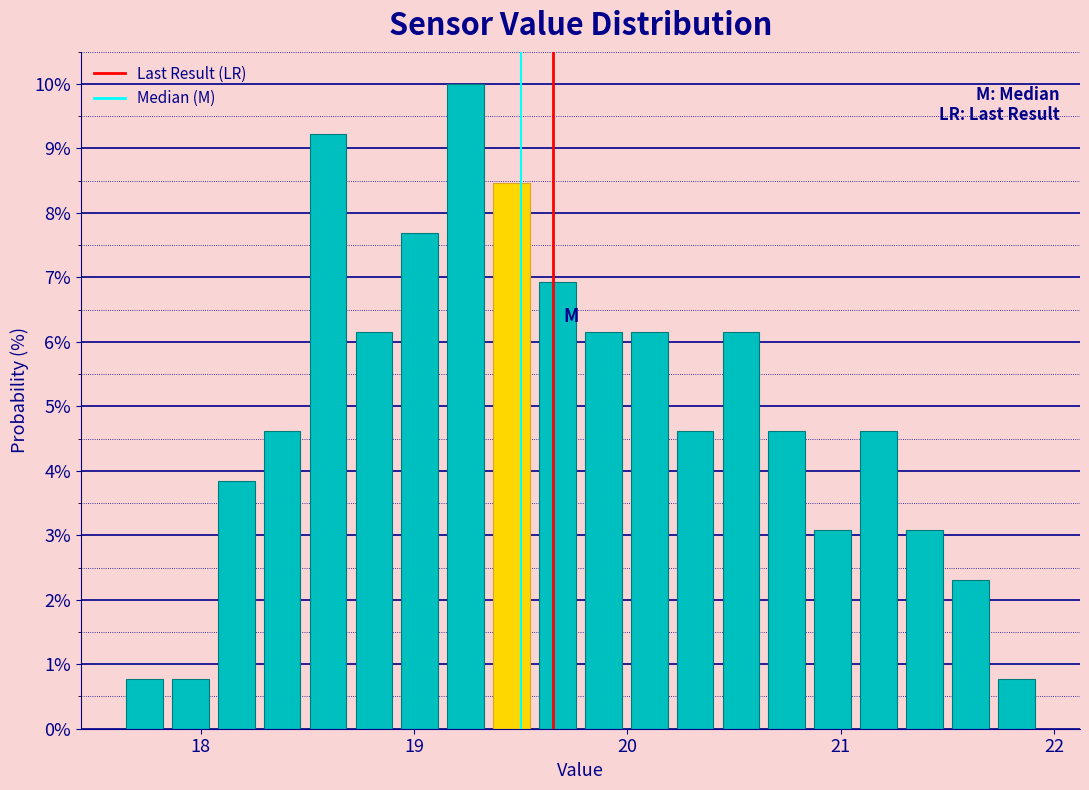

Around what value on the x-axis is the tallest bar? Give the approximate position of its centre, as read against the axis.

19.2